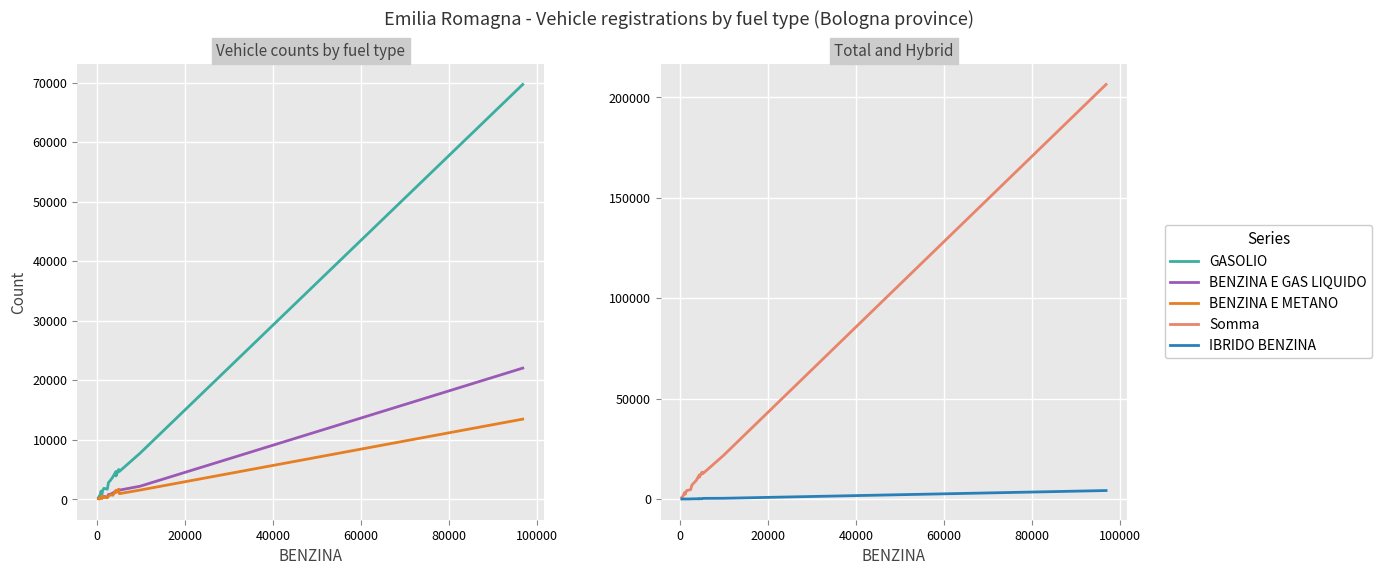

How many interior local peaks does the IBRIDO BENZINA series have?

5